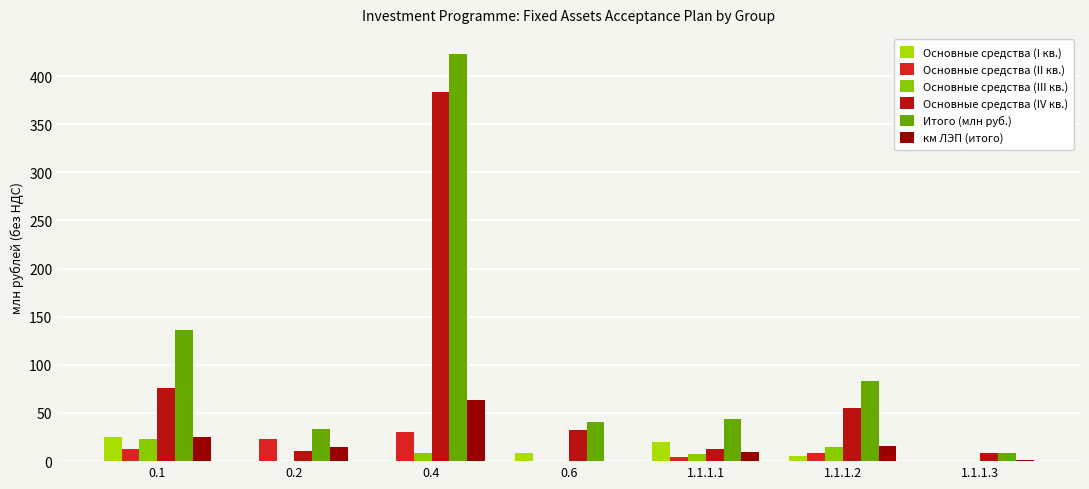

What is the average value of the Итого (млн руб.) series?

109.9